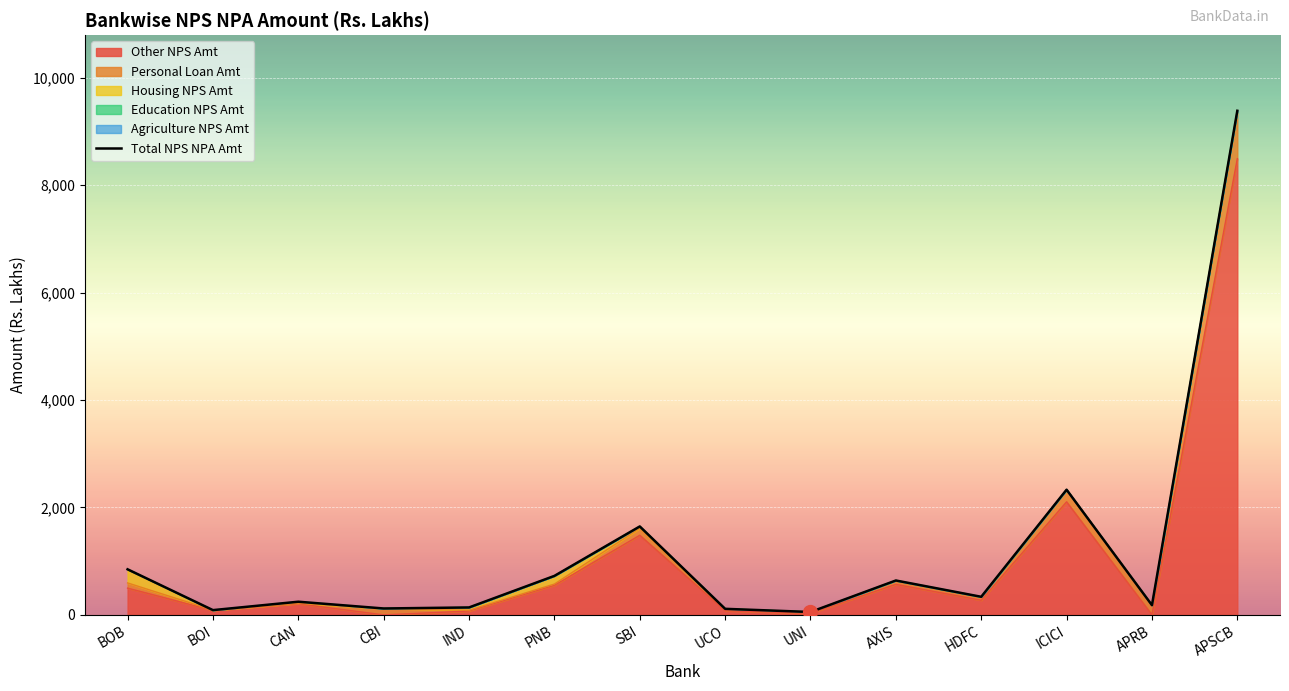

Reading right to left, what are all the values shown in this chart?

9382.8	181.2	2330.2	337.1	640.4	54.2	113.2	1646.6	726.1	138.8	119.8	245.6	89.1	848.7